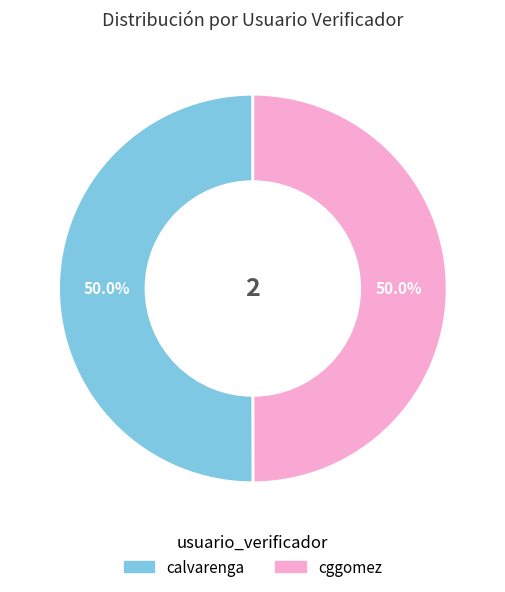

How much of the chart is everything except calvarenga?

50.0%